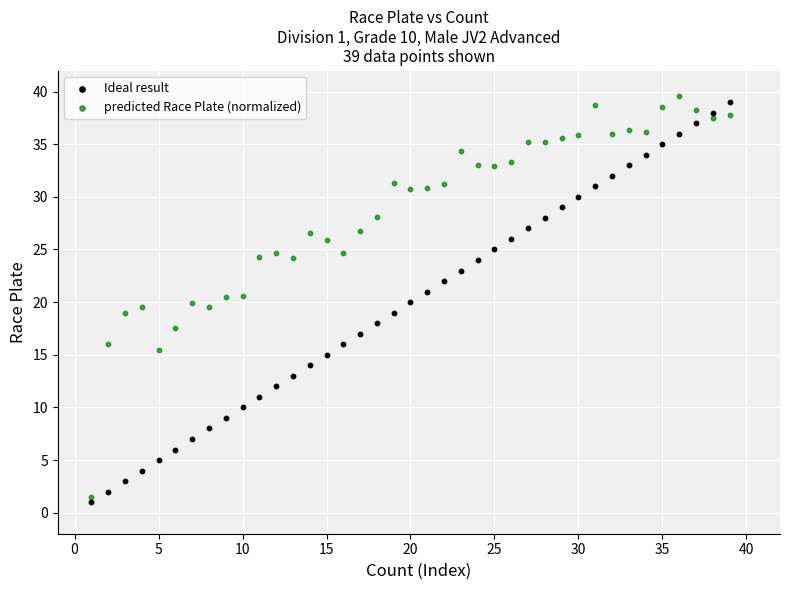

Which series reaches the minimum Y coordinate?

Ideal result